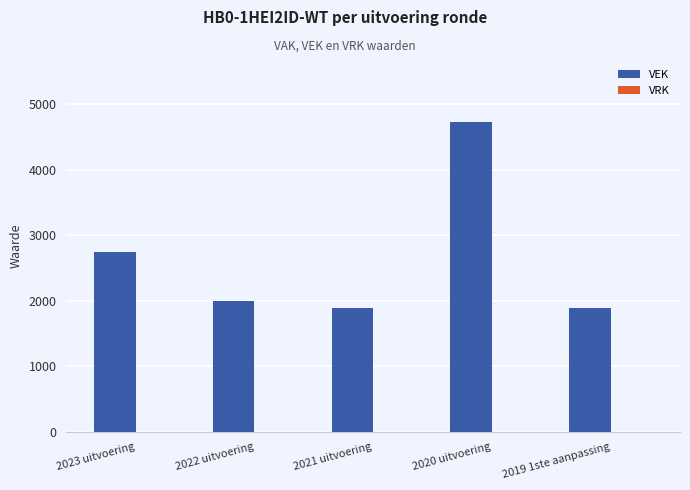

Which label corresponds to the largest value in the chart?

2020 uitvoering